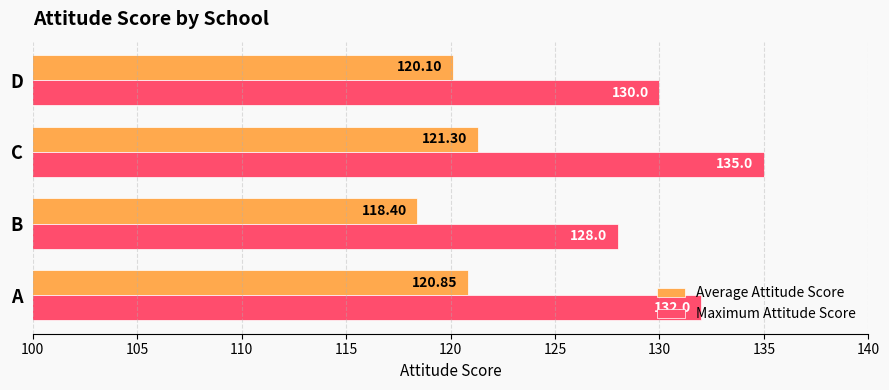

Count the number of data series in this chart.

2